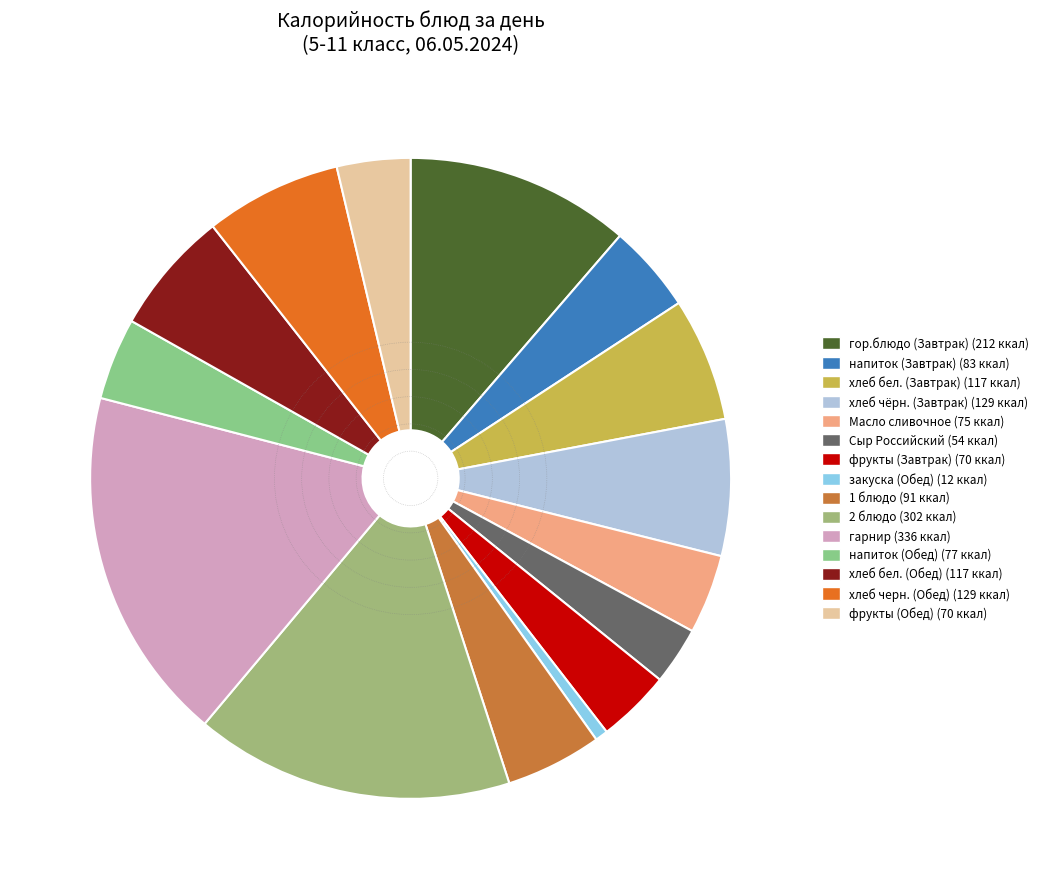

Approximately how many times larger is the value at напиток (Обед) compared to фрукты (Завтрак)?

1.1